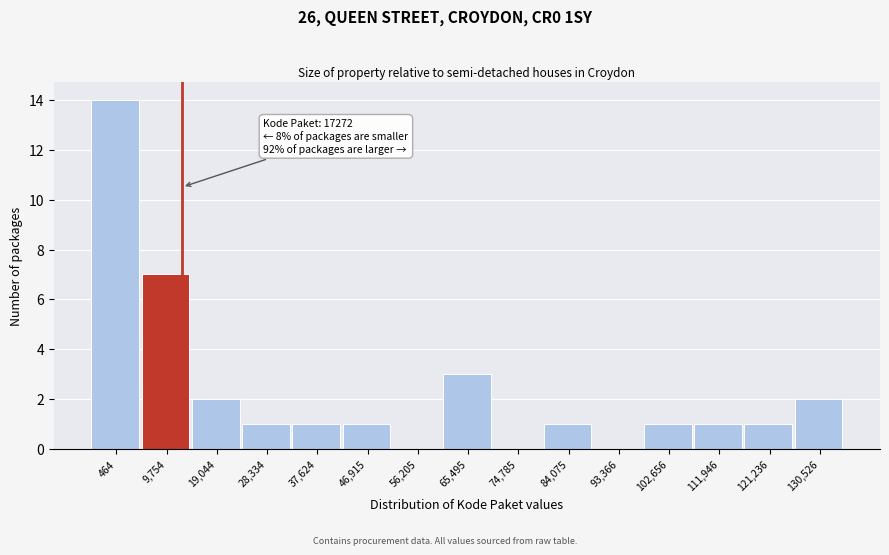

Reading left to right, list all the values displayed in this chart.

464=14	9,754=7	19,044=2	28,334=1	37,624=1	46,915=1	56,205=0	65,495=3	74,785=0	84,075=1	93,366=0	102,656=1	111,946=1	121,236=1	130,526=2